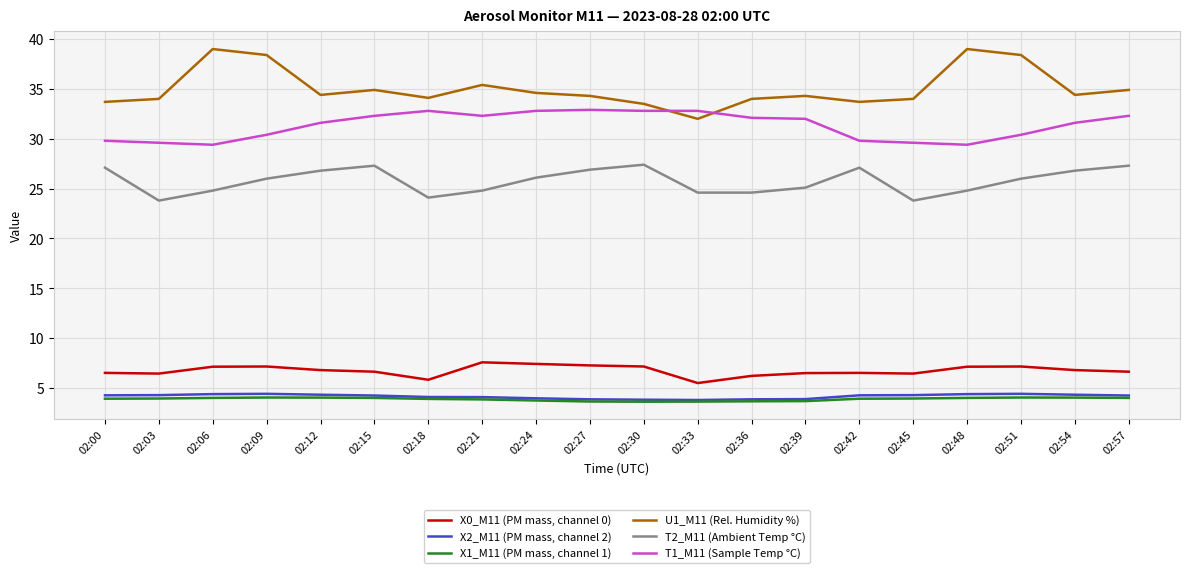

Is the value of U1_M11 (Rel. Humidity %) at 02:21 greater than the value of X0_M11 (PM mass, channel 0) at 02:57?

Yes